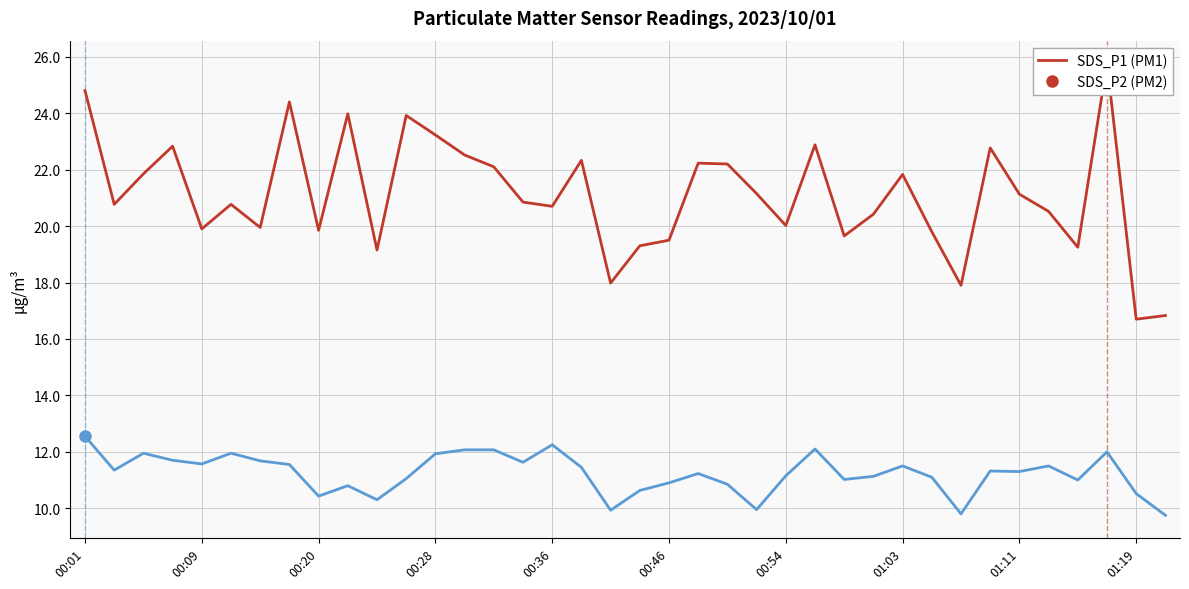

What is the value of the SDS_P2 point at the 29th from the left?

11.5